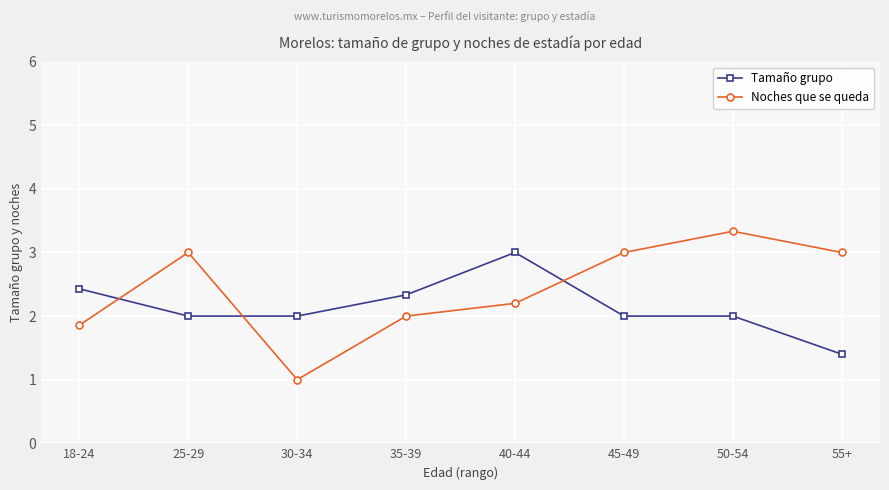

What is the highest value of the Noches que se queda series?

3.3